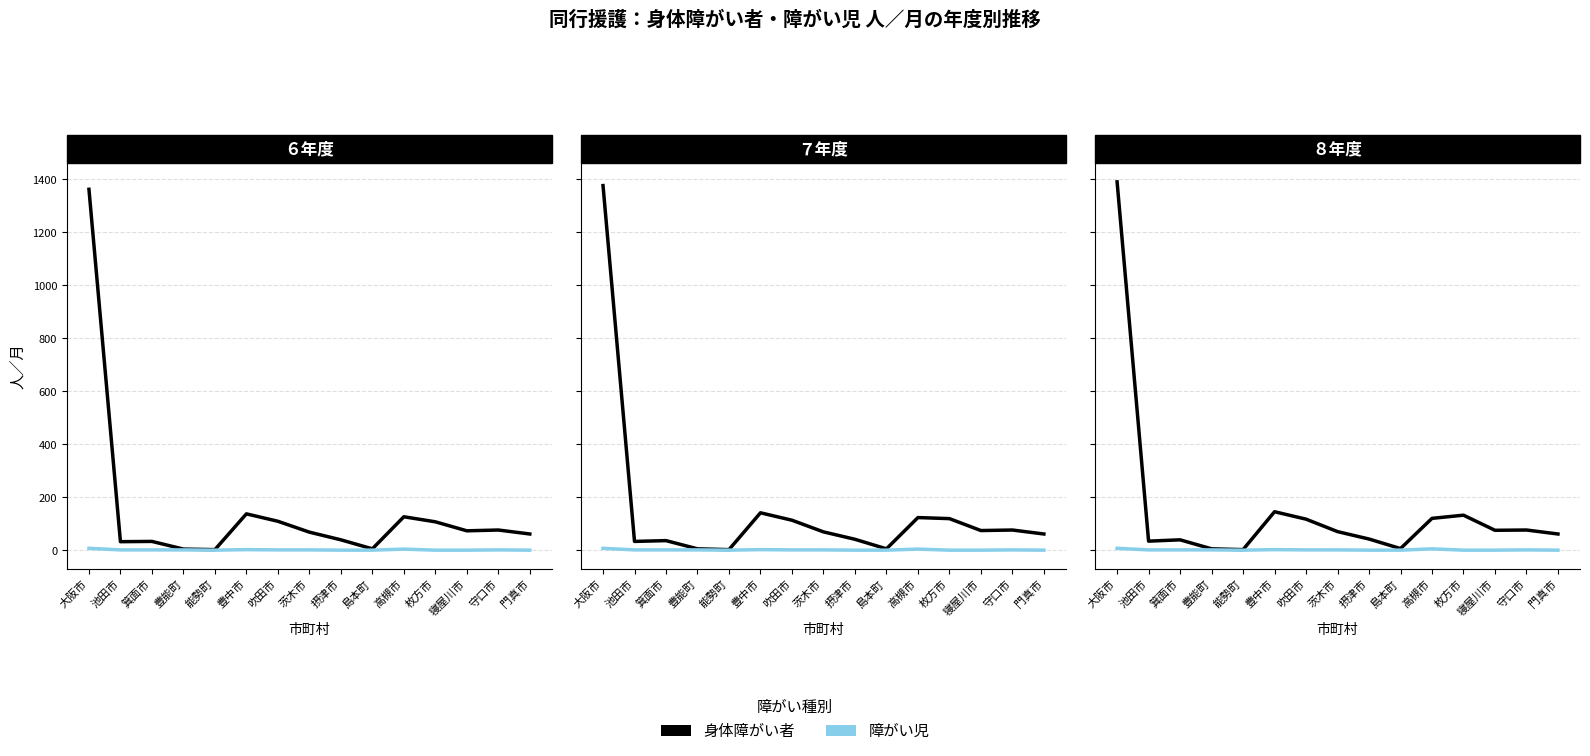

The value of 身体障がい者 at 摂津市 is 42. True or false?

True